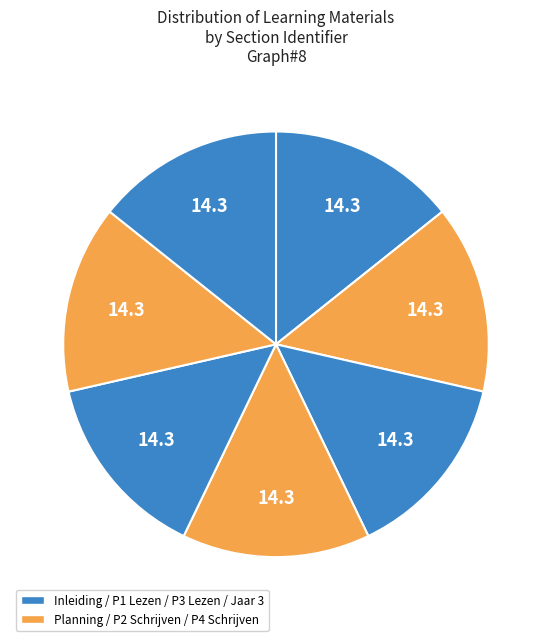

How many segments does this pie chart have?

7